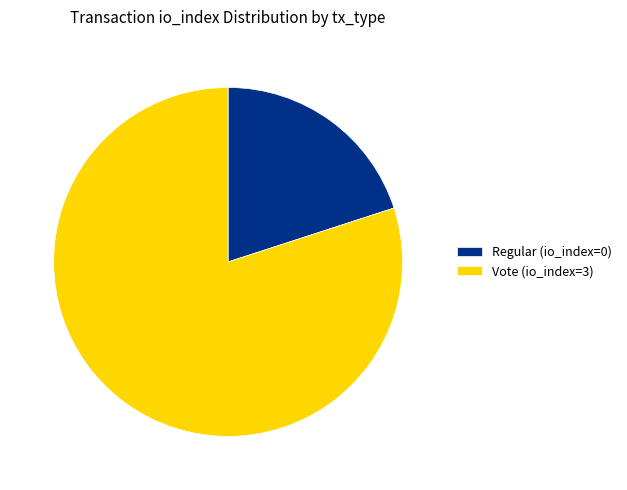

What is the ratio of the value at Regular (io_index=0) to the value at Vote (io_index=3)?

0.3